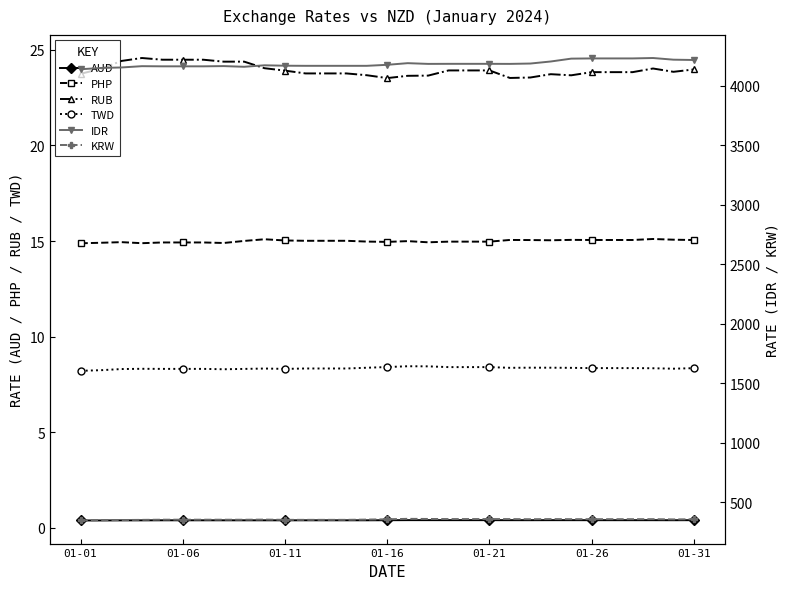

At which label does PHP reach its minimum?

01-01